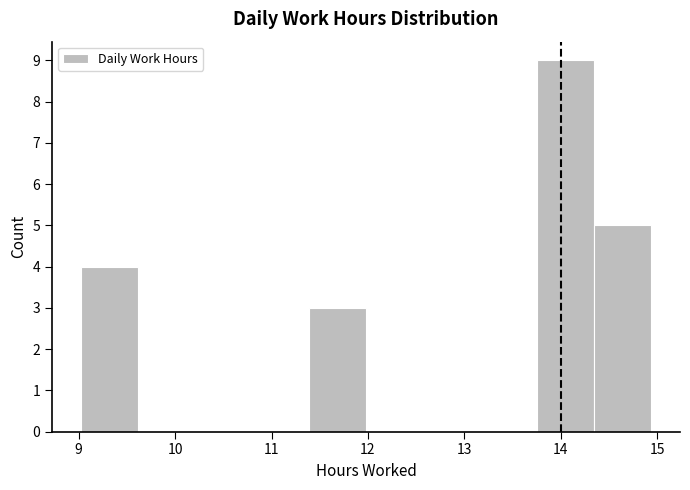

How tall is the bar that spans 9.0 to 9.6 on the x-axis? Neither the bar edges nor the heights are printed on the chart, so give them approximately, as read against the axes.

4